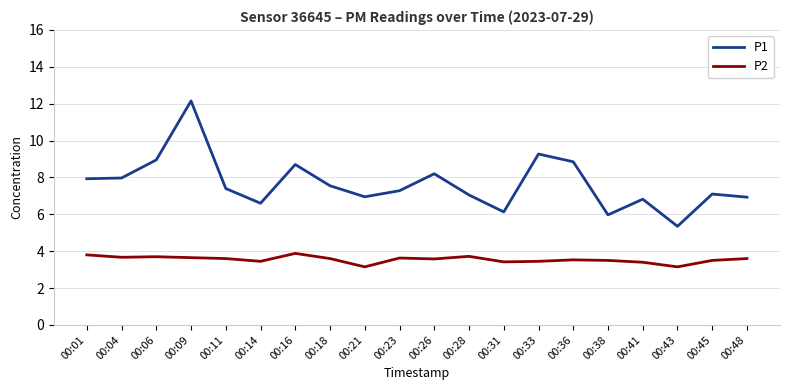

True or false: P2 and P1 intersect in this chart.

False